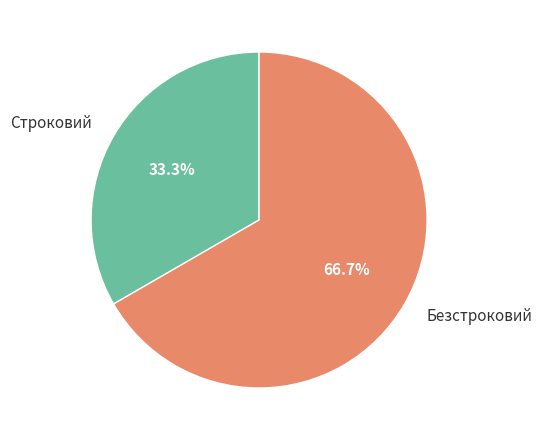

Rank the categories by value from lowest to highest.

Строковий, Безстроковий